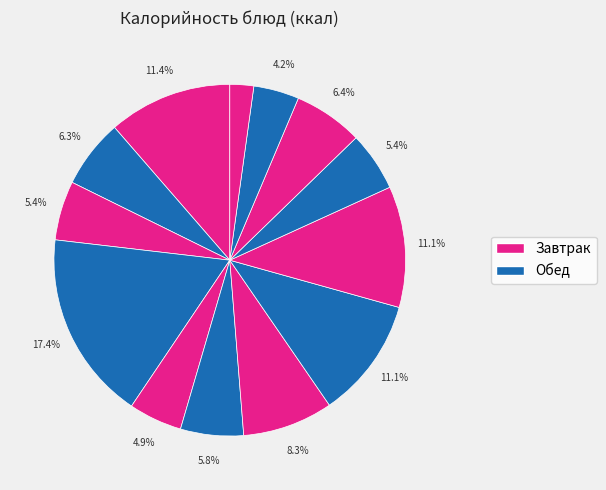

Count the number of slices in the pie.

13